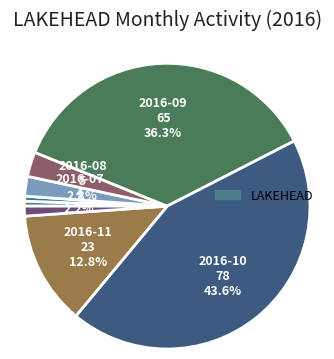

How many slices are in this pie chart?

8